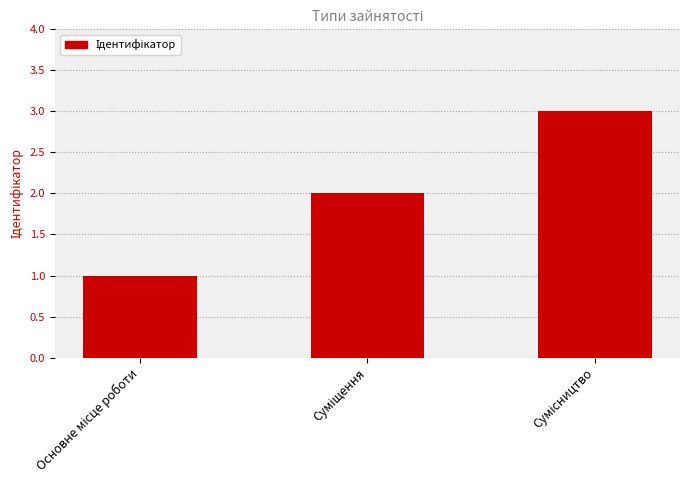

What is the difference between the maximum and second lowest values?

1